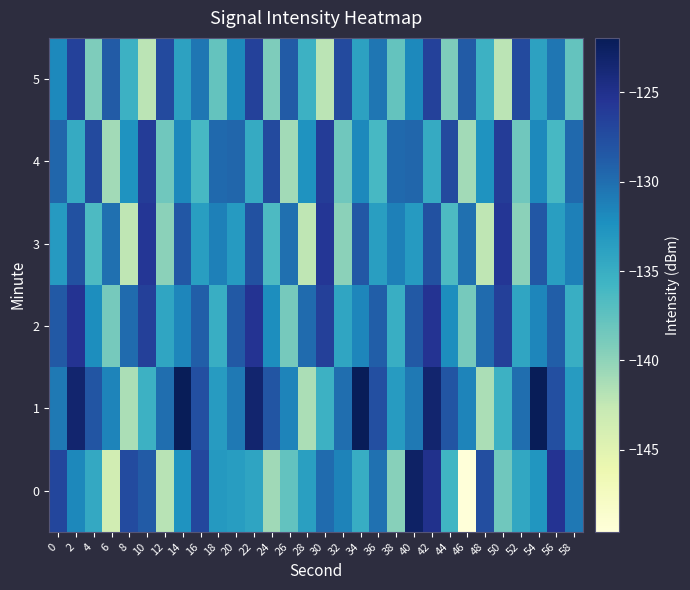

What is the total value across all series at 40?

-776.4